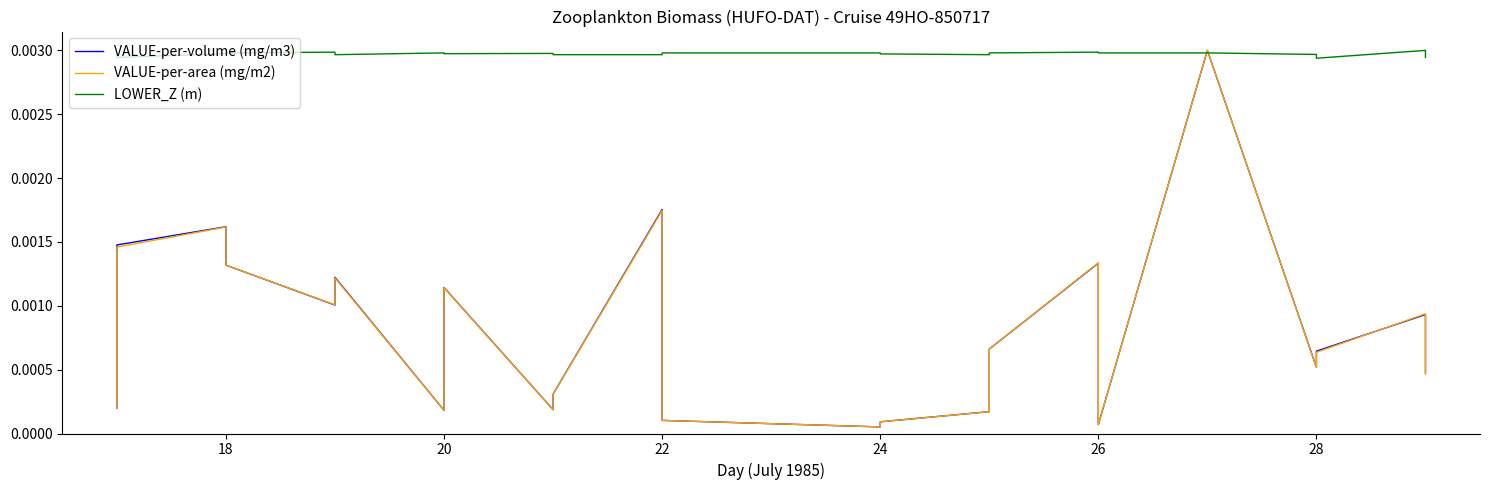

How many times do VALUE-per-area (mg/m2) and VALUE-per-volume (mg/m3) cross each other?

10